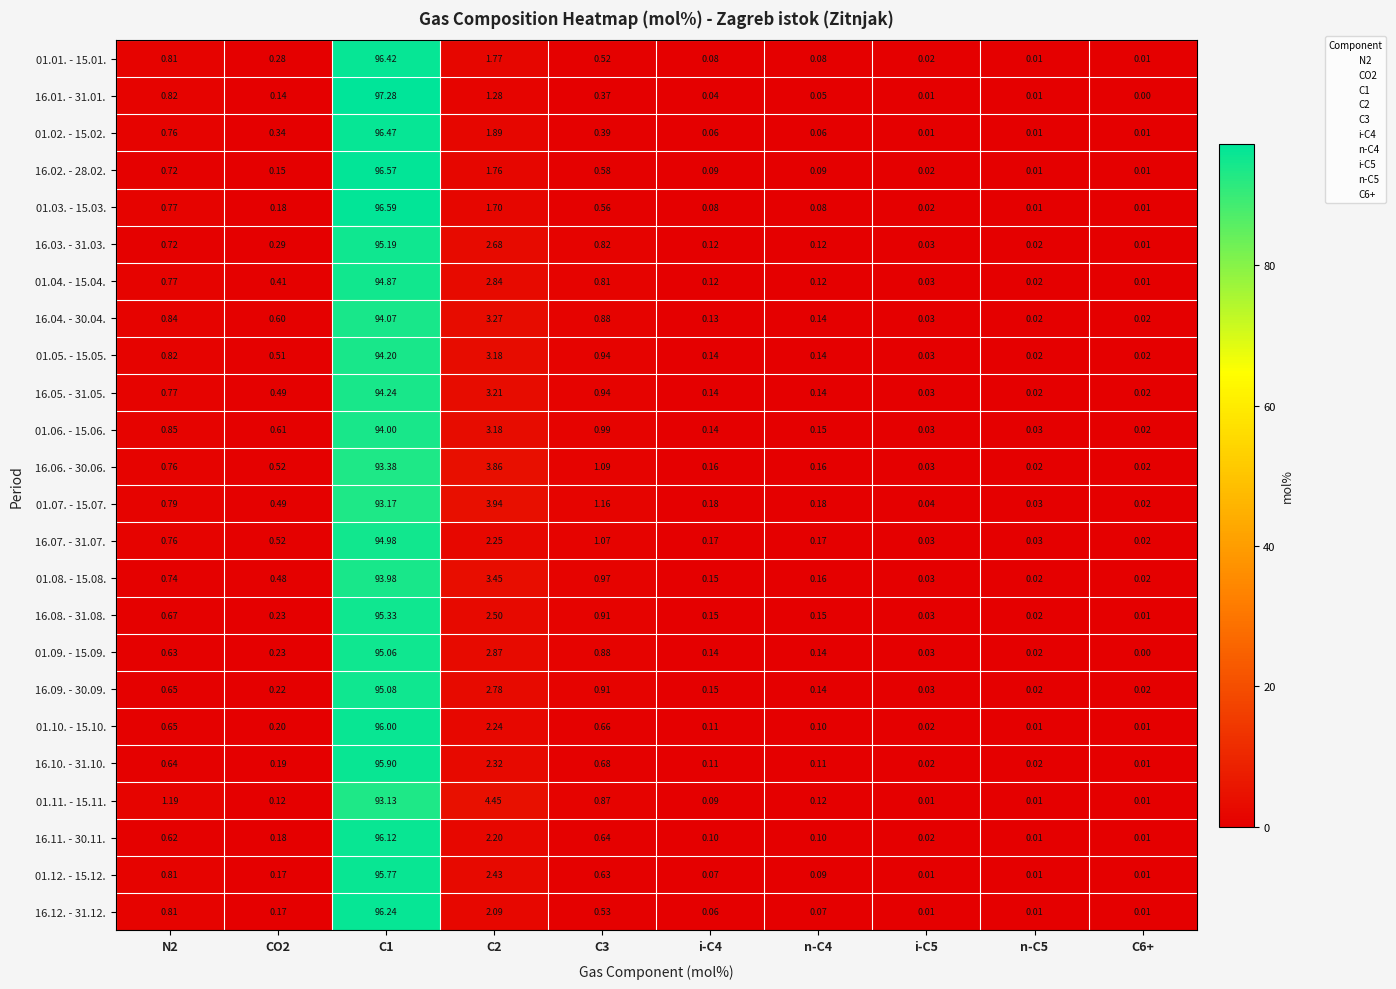

Which series changed the most between C1 and n-C5?

16.01. - 31.01.